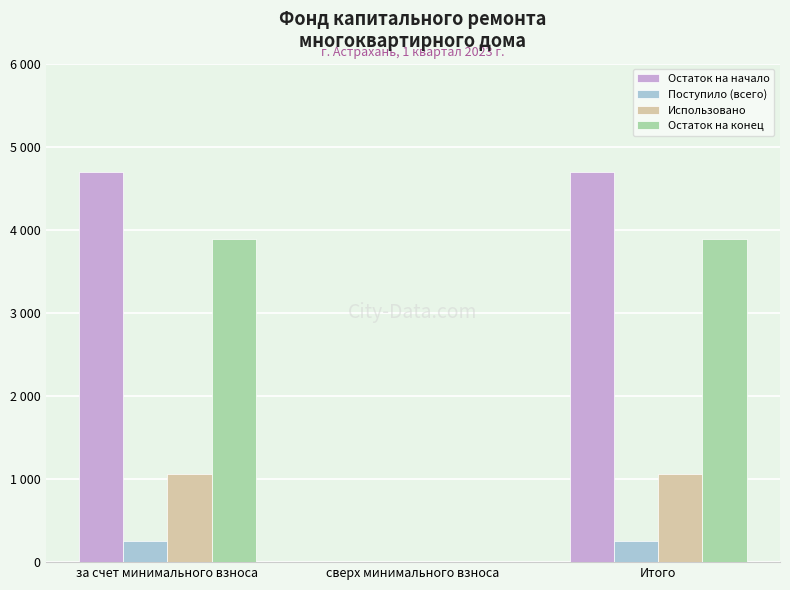

True or false: Остаток на начало has a value of 4694.5 at за счет минимального взноса.

True